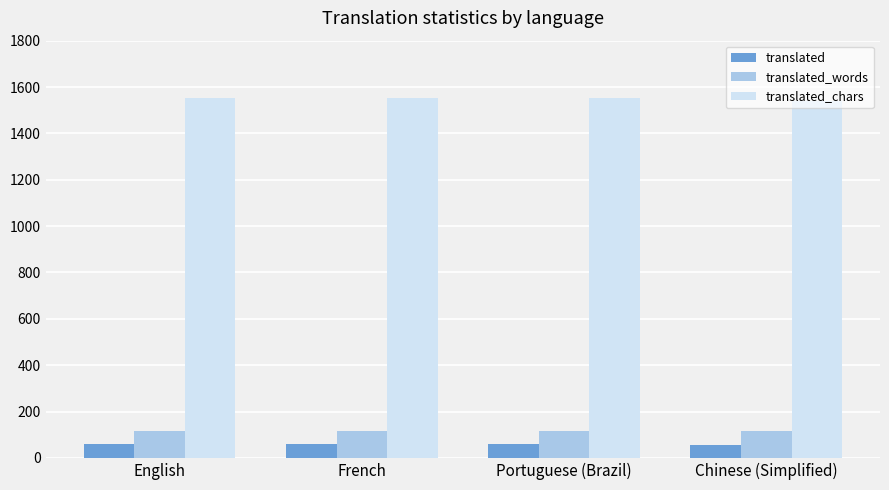

The value of translated_words at Chinese (Simplified) is 170. True or false?

False